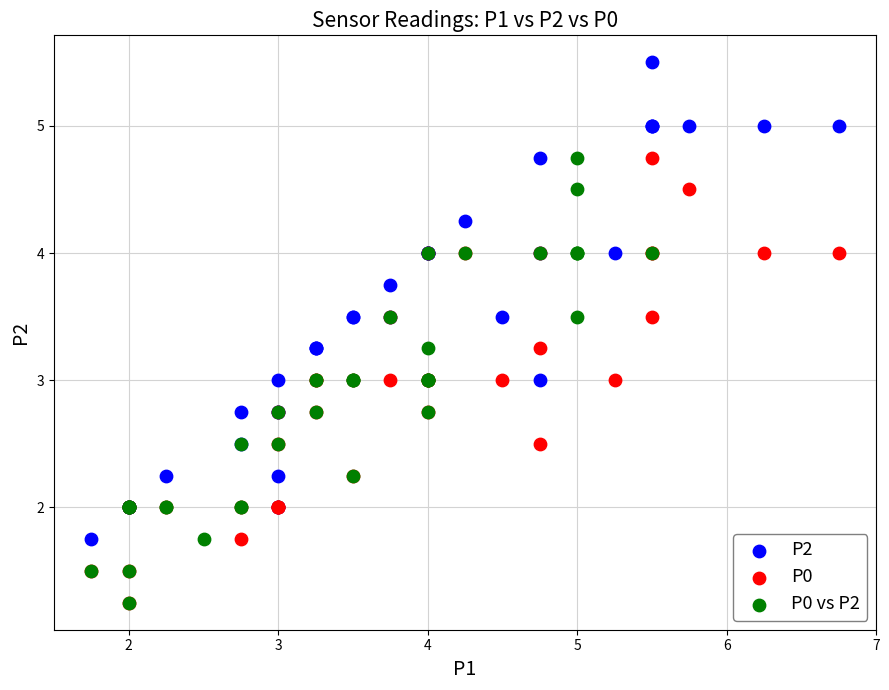

What are all the series names shown in the legend?

P2, P0, P0 vs P2